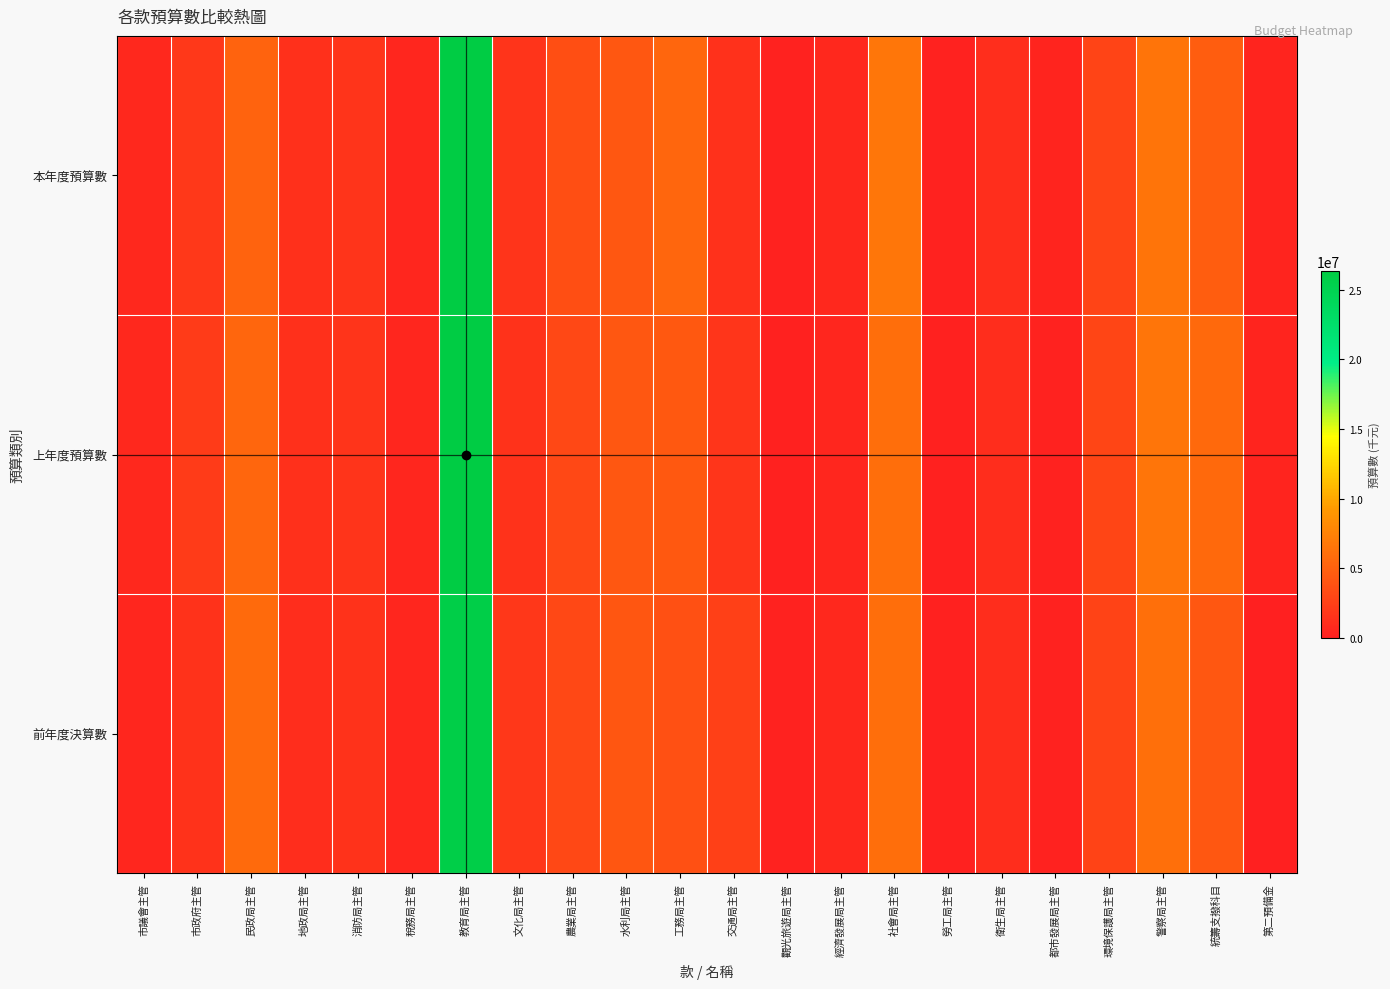

Reading right to left, transcribe all the data shown in this chart.

本年度預算數: 第二預備金=385000	統籌支撥科目=4678808	警察局主管=6386011	環境保護局主管=2826631	都市發展局主管=343103	衛生局主管=1144683	勞工局主管=304004	社會局主管=6643964	經濟發展局主管=632901	觀光旅遊局主管=238829	交通局主管=1396022	工務局主管=5435500	水利局主管=4302338	農業局主管=3522340	文化局主管=1546230	教育局主管=26291863	稅務局主管=584657	消防局主管=1622612	地政局主管=1236502	民政局主管=5164419	市政府主管=1871200	市議會主管=653190
上年度預算數: 第二預備金=400000	統籌支撥科目=5565844	警察局主管=6535158	環境保護局主管=2963171	都市發展局主管=230600	衛生局主管=1112615	勞工局主管=190506	社會局主管=5983632	經濟發展局主管=595363	觀光旅遊局主管=204623	交通局主管=1658966	工務局主管=4320472	水利局主管=4249672	農業局主管=3134426	文化局主管=1454785	教育局主管=26320564	稅務局主管=612760	消防局主管=1544557	地政局主管=1273372	民政局主管=5446523	市政府主管=2127227	市議會主管=663208
前年度決算數: 第二預備金=0	統籌支撥科目=4299391	警察局主管=6112259	環境保護局主管=2675416	都市發展局主管=232550	衛生局主管=1028872	勞工局主管=174155	社會局主管=6044961	經濟發展局主管=632178	觀光旅遊局主管=232795	交通局主管=2472343	工務局主管=3788204	水利局主管=4144768	農業局主管=3140913	文化局主管=1759217	教育局主管=25869794	稅務局主管=580910	消防局主管=1505881	地政局主管=1105529	民政局主管=5708472	市政府主管=1473189	市議會主管=539580